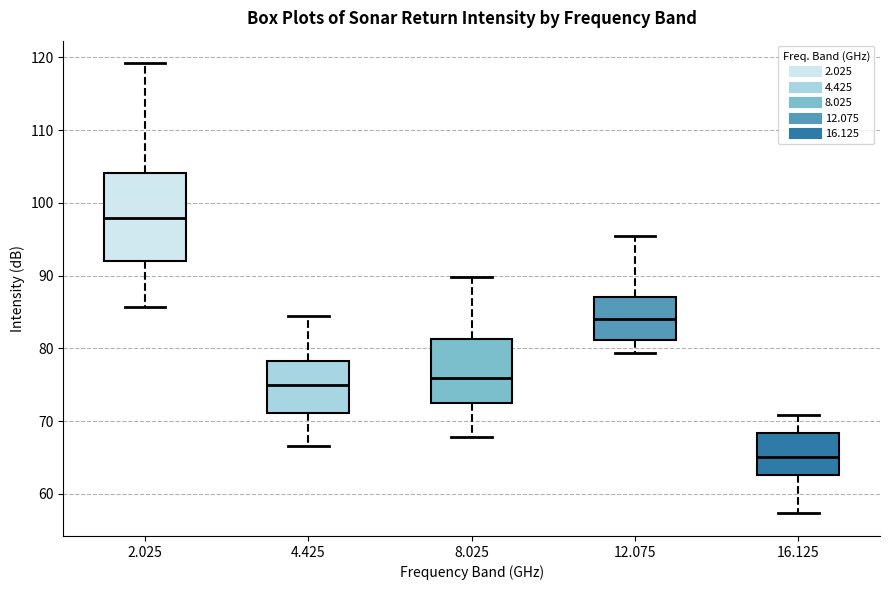

Comparing the boxes themselves (not the whiskers), which one is the tallest?

2.025